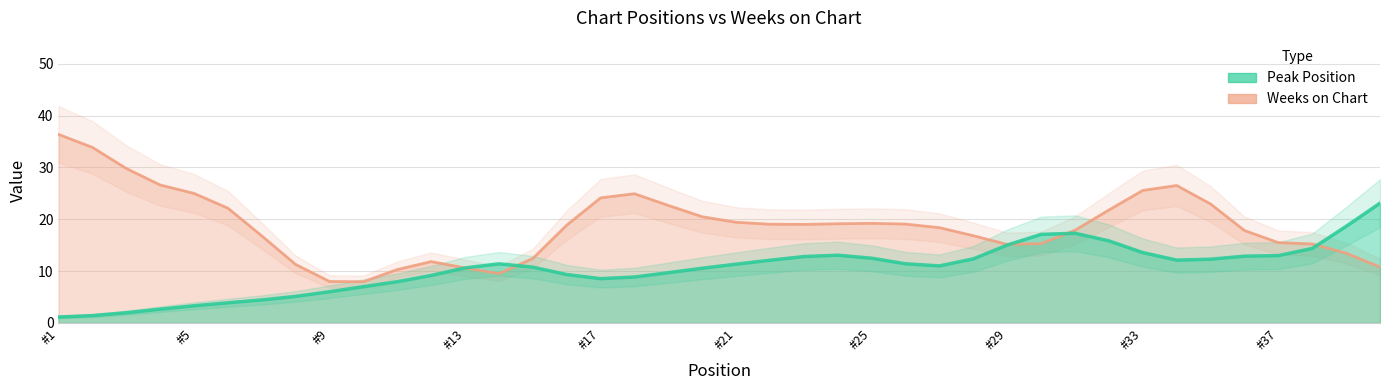

In Weeks on Chart, how many points are higher than both neighbors (excluding endpoints)?

12